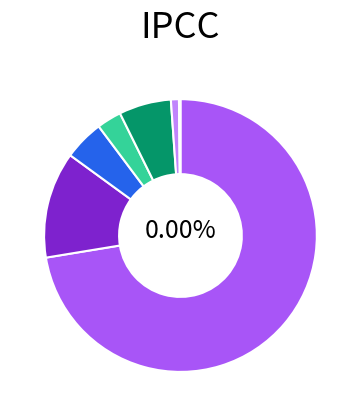

What is the largest slice in the pie chart?

White alone